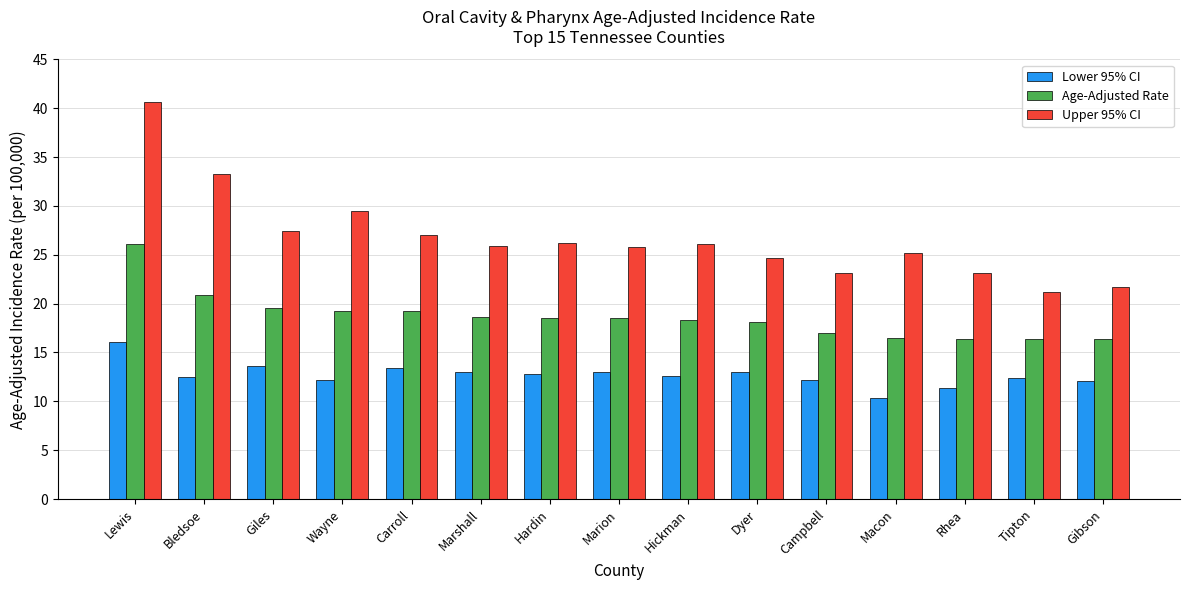

What is the label of the 8th bar from the left?

Marion